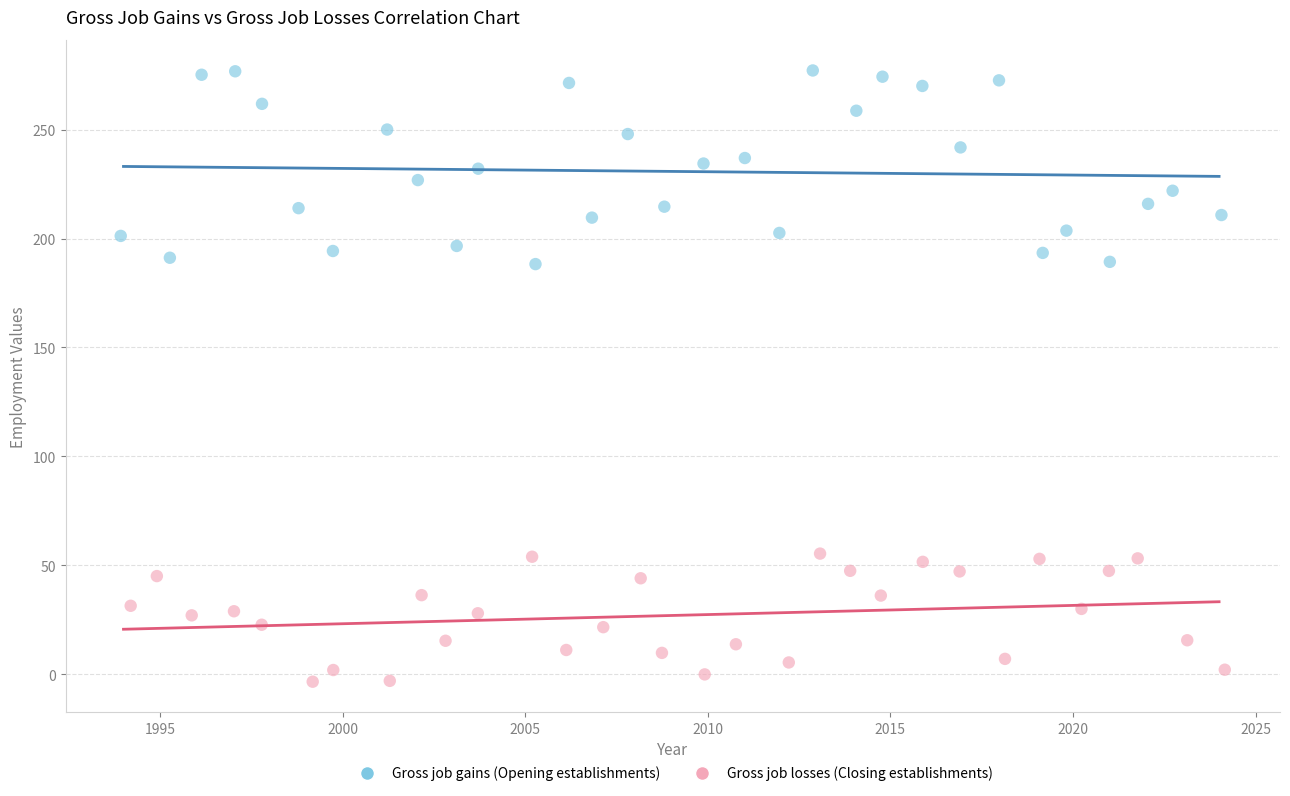

Which series reaches the maximum Y coordinate?

Gross job gains (Opening establishments)